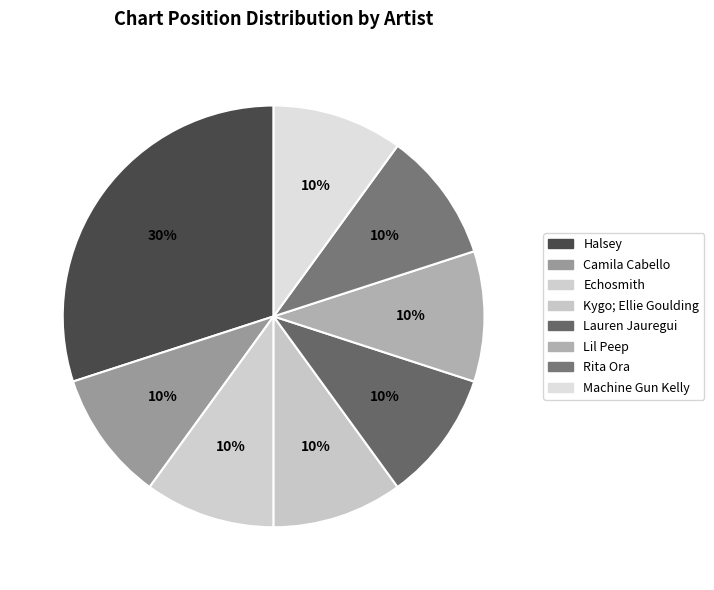

Is Rita Ora the majority of the pie?

No